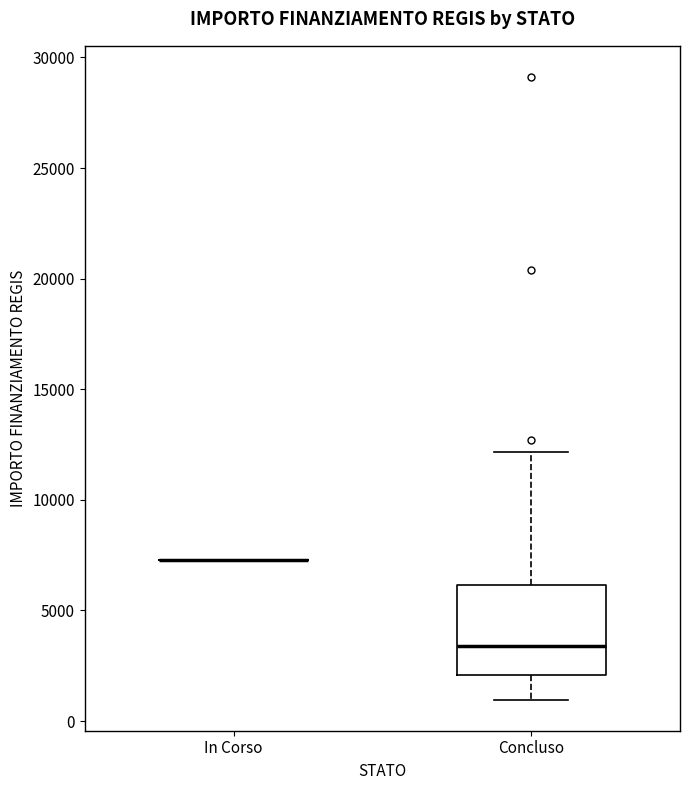

Reading left to right, read every box against the y-axis: the position of its median line, the range the box covers, and the ends of its whiskers. The values are not printed on the chart, so give them approximately, as read against the axis.

In Corso: box collapsed to a line at 7500, whiskers 7500 to 7500
Concluso: median 3500, box 2000 to 6000, whiskers 1000 to 12000